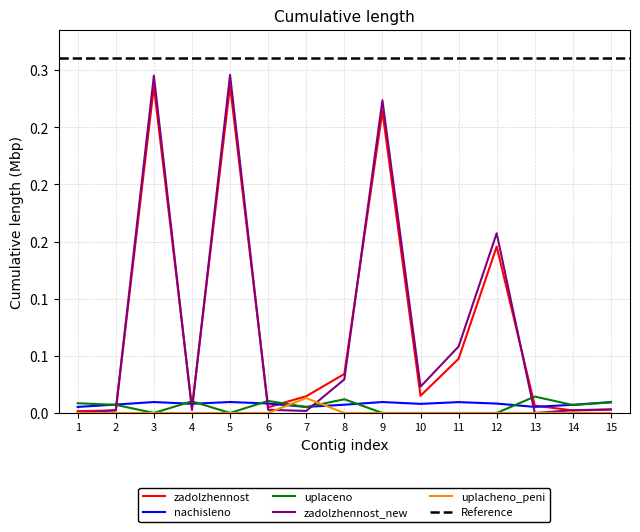

What is the total value across all series at 8?

0.1